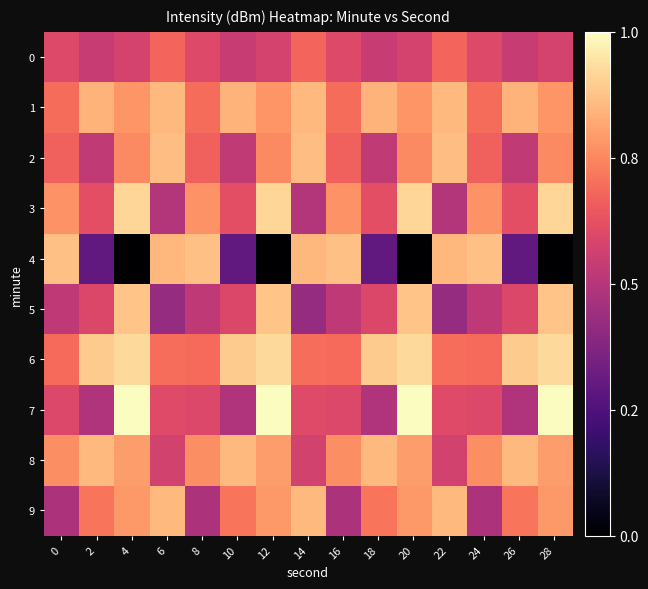

Reading left to right, what are all the values shown in this chart?

0: 0=0.6	2=0.5	4=0.6	6=0.7	8=0.6	10=0.5	12=0.6	14=0.7	16=0.6	18=0.5	20=0.6	22=0.7	24=0.6	26=0.5	28=0.6
1: 0=0.7	2=0.8	4=0.8	6=0.9	8=0.7	10=0.8	12=0.8	14=0.9	16=0.7	18=0.8	20=0.8	22=0.9	24=0.7	26=0.8	28=0.8
2: 0=0.7	2=0.5	4=0.8	6=0.9	8=0.7	10=0.5	12=0.8	14=0.9	16=0.7	18=0.5	20=0.8	22=0.9	24=0.7	26=0.5	28=0.8
3: 0=0.8	2=0.6	4=0.9	6=0.5	8=0.8	10=0.6	12=0.9	14=0.5	16=0.8	18=0.6	20=0.9	22=0.5	24=0.8	26=0.6	28=0.9
4: 0=0.9	2=0.3	4=0.0	6=0.9	8=0.9	10=0.3	12=0.0	14=0.9	16=0.9	18=0.3	20=0.0	22=0.9	24=0.9	26=0.3	28=0.0
5: 0=0.5	2=0.6	4=0.9	6=0.4	8=0.5	10=0.6	12=0.9	14=0.4	16=0.5	18=0.6	20=0.9	22=0.4	24=0.5	26=0.6	28=0.9
6: 0=0.7	2=0.9	4=0.9	6=0.7	8=0.7	10=0.9	12=0.9	14=0.7	16=0.7	18=0.9	20=0.9	22=0.7	24=0.7	26=0.9	28=0.9
7: 0=0.6	2=0.5	4=1.0	6=0.6	8=0.6	10=0.5	12=1.0	14=0.6	16=0.6	18=0.5	20=1.0	22=0.6	24=0.6	26=0.5	28=1.0
8: 0=0.8	2=0.9	4=0.8	6=0.6	8=0.8	10=0.9	12=0.8	14=0.6	16=0.8	18=0.9	20=0.8	22=0.6	24=0.8	26=0.9	28=0.8
9: 0=0.5	2=0.7	4=0.8	6=0.9	8=0.5	10=0.7	12=0.8	14=0.9	16=0.5	18=0.7	20=0.8	22=0.9	24=0.5	26=0.7	28=0.8